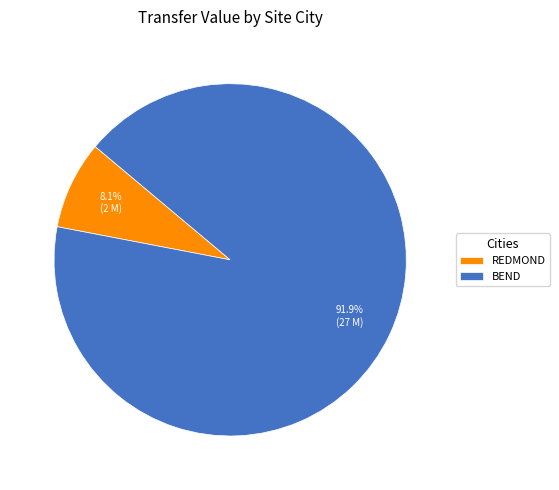

Does REDMOND represent more than half of the total?

No